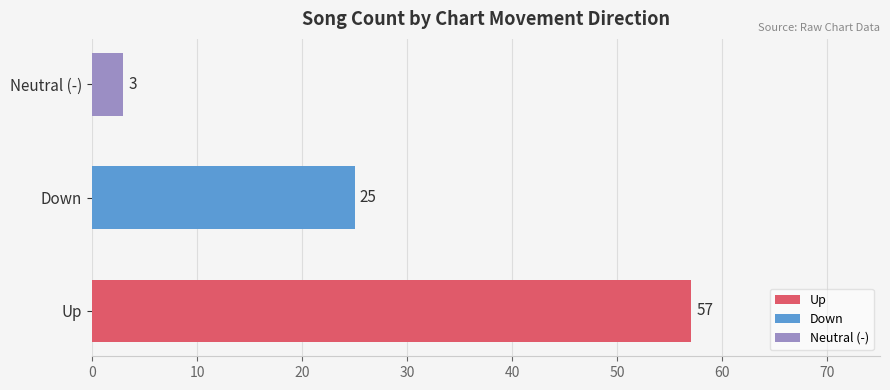

How many data points in up are above 31?

1